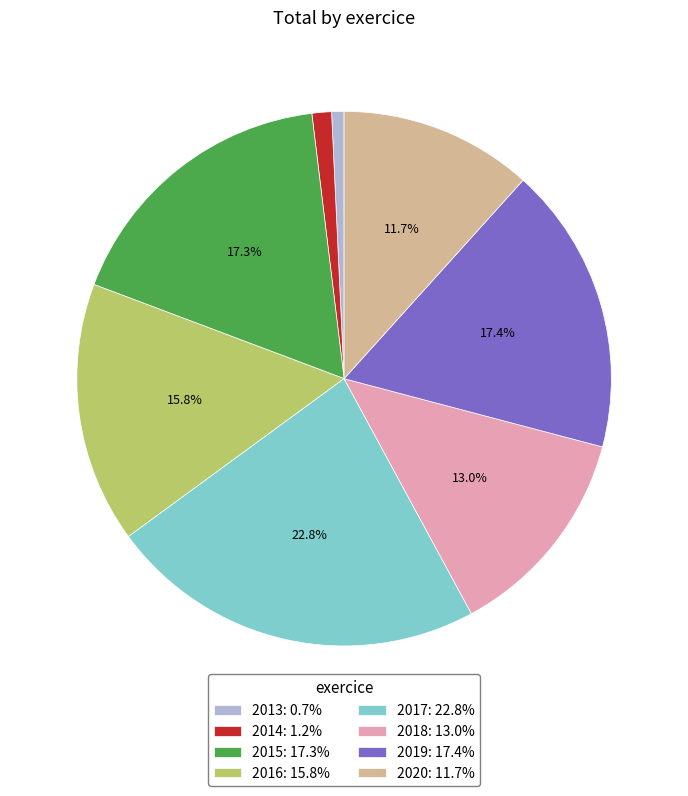

How many segments does this pie chart have?

8